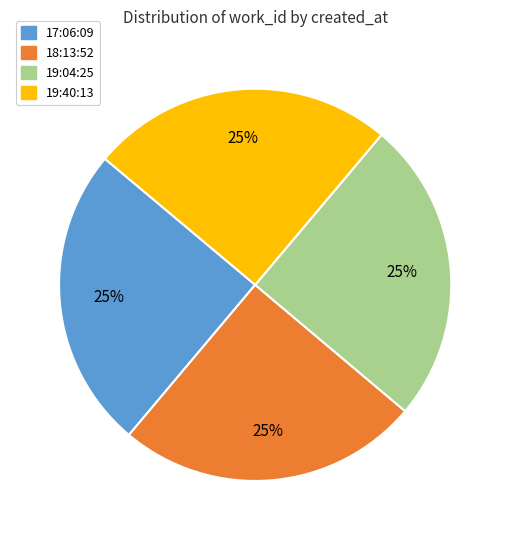

Does 19:40:13 account for over 50% of the chart?

No